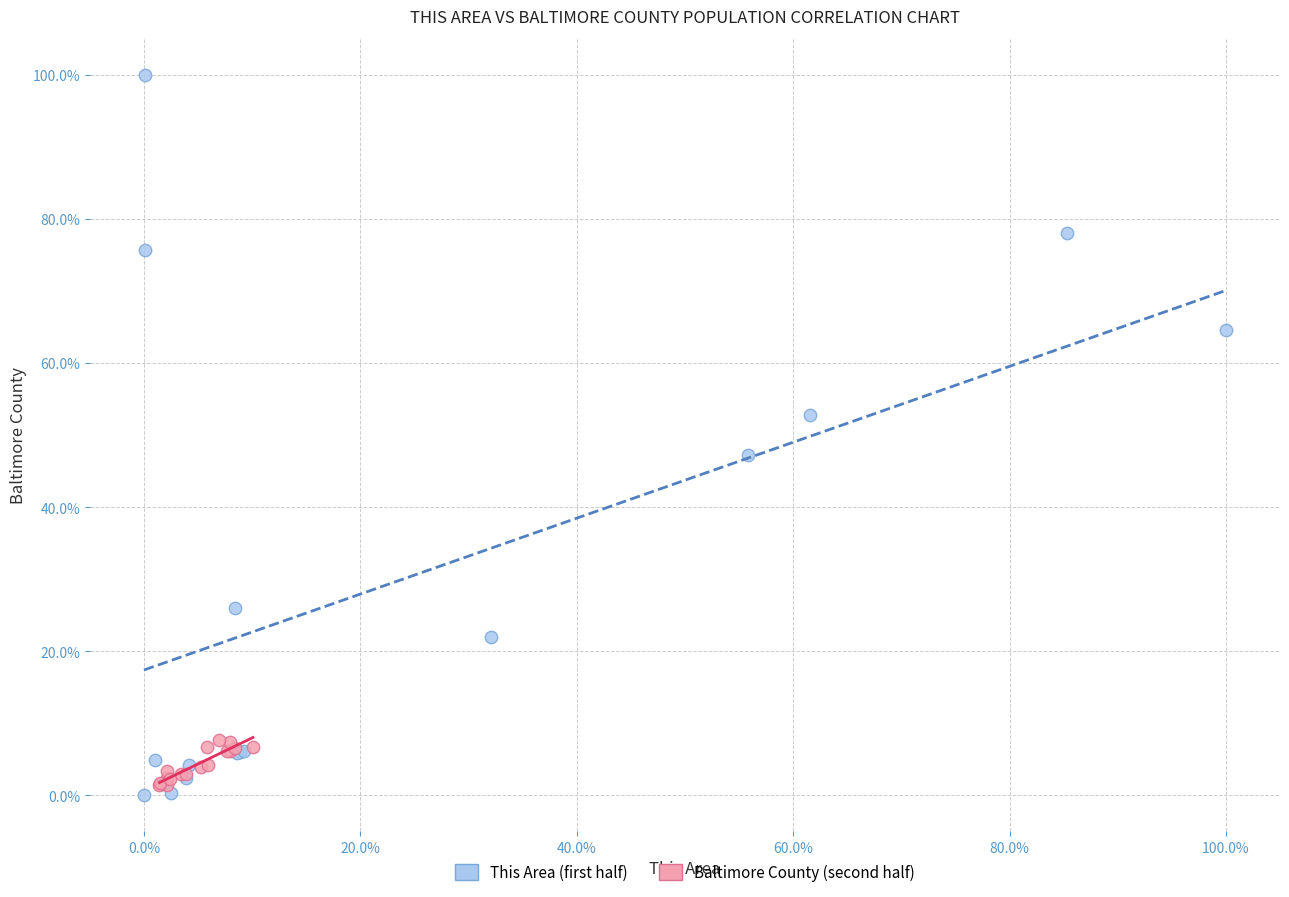

What are all the series names shown in the legend?

This Area (first half), Baltimore County (second half)